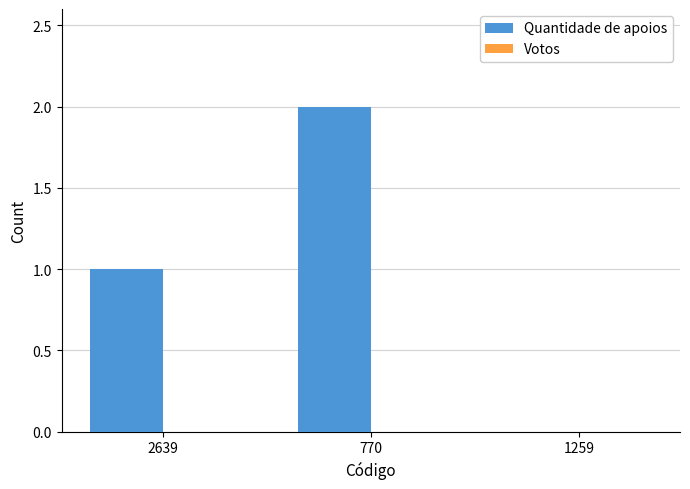

The chart shows a value of 1 at 2639. True or false?

True